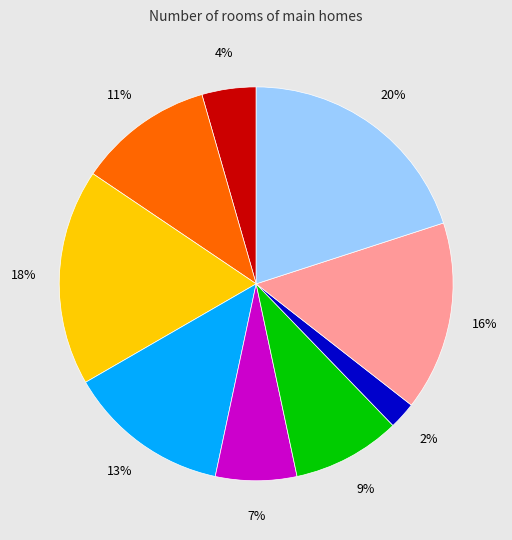

Is there any slice that represents more than half of the pie?

No